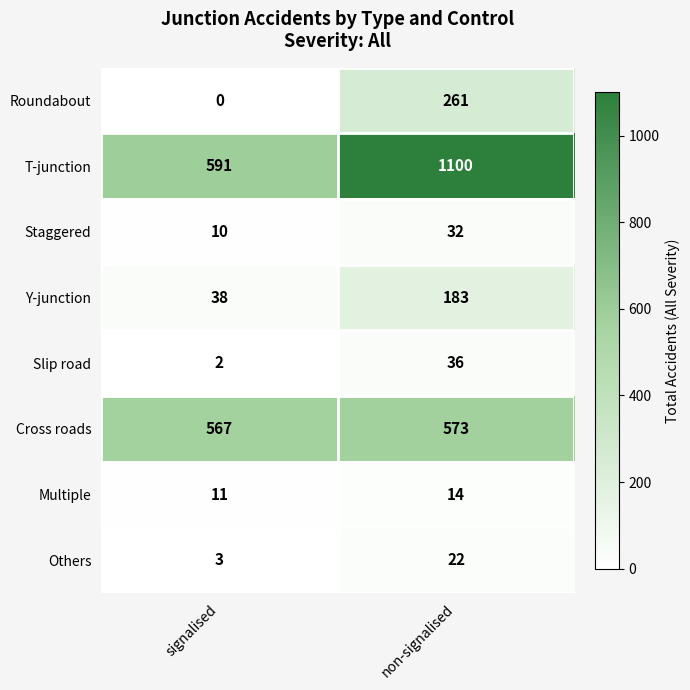

What is the difference between the highest and lowest values at non-signalised?

1086